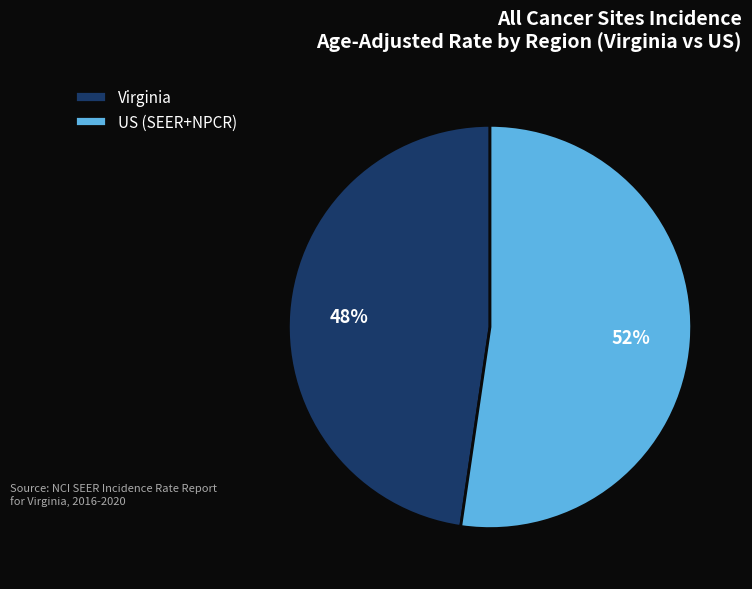

To the nearest percent, what portion does Virginia represent?

48%